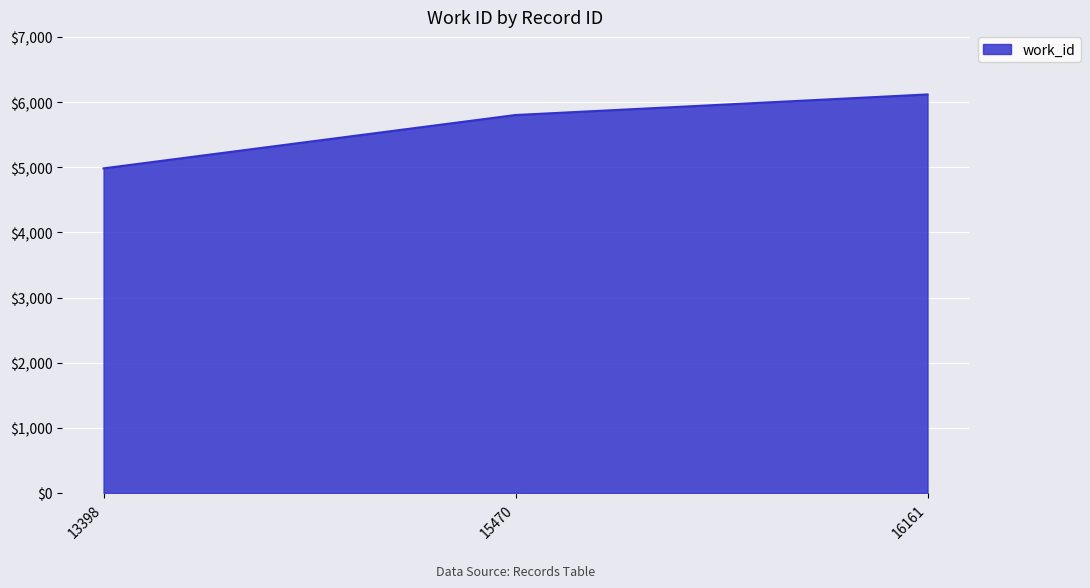

What is the ratio of the value at 13398 to the value at 15470?

0.9